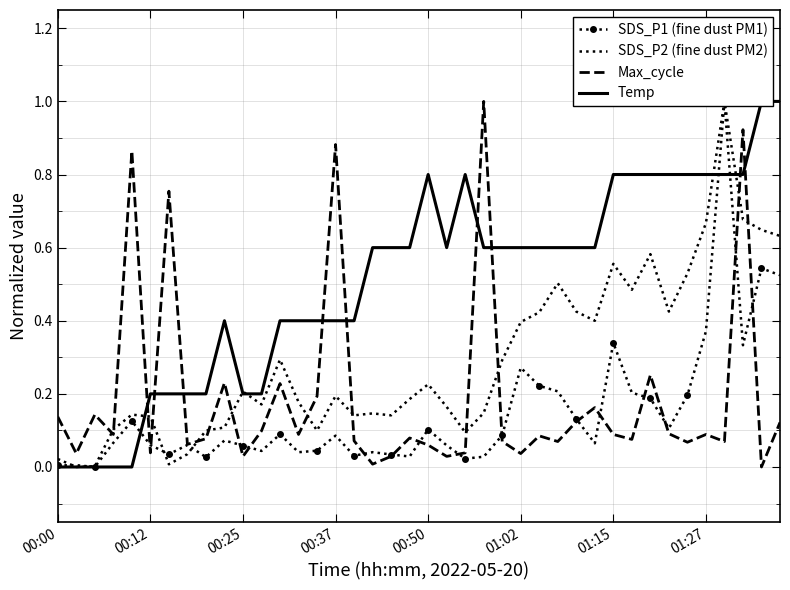

Which series has the largest total across all categories?

Temp